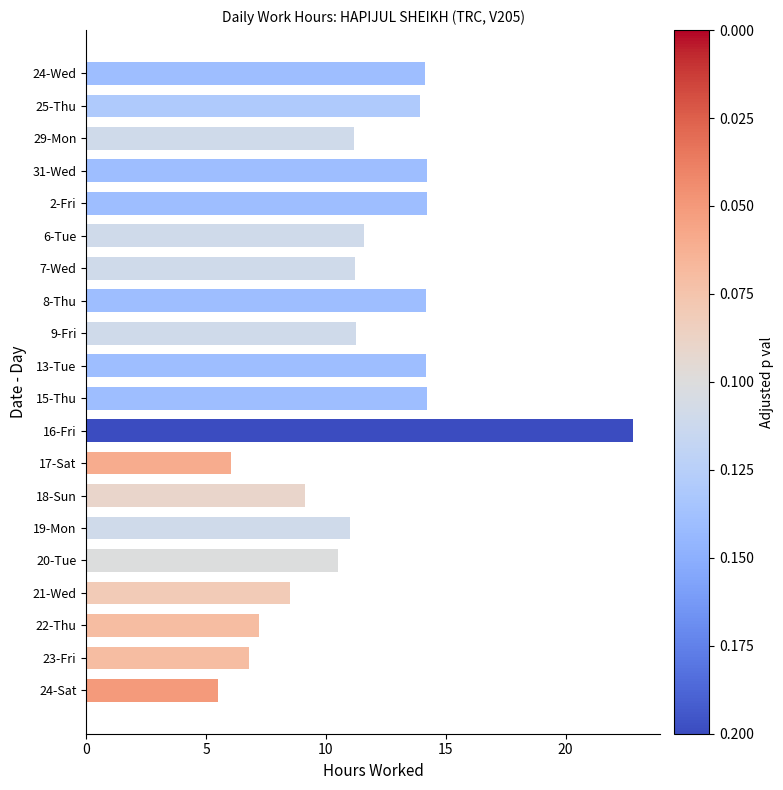

What is the maximum value shown in the chart?

22.8